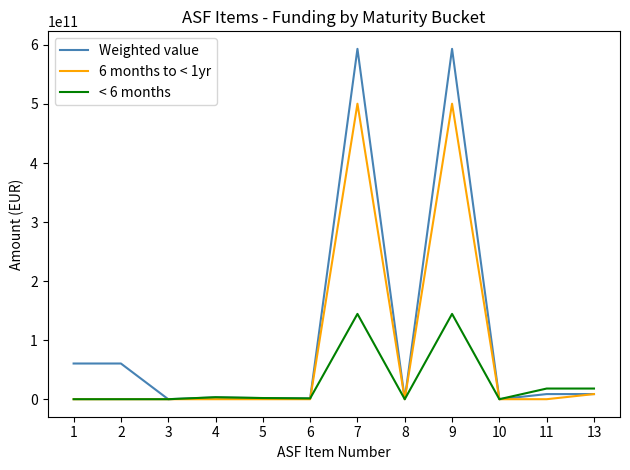

Which series changed the most between 2 and 5?

Weighted value